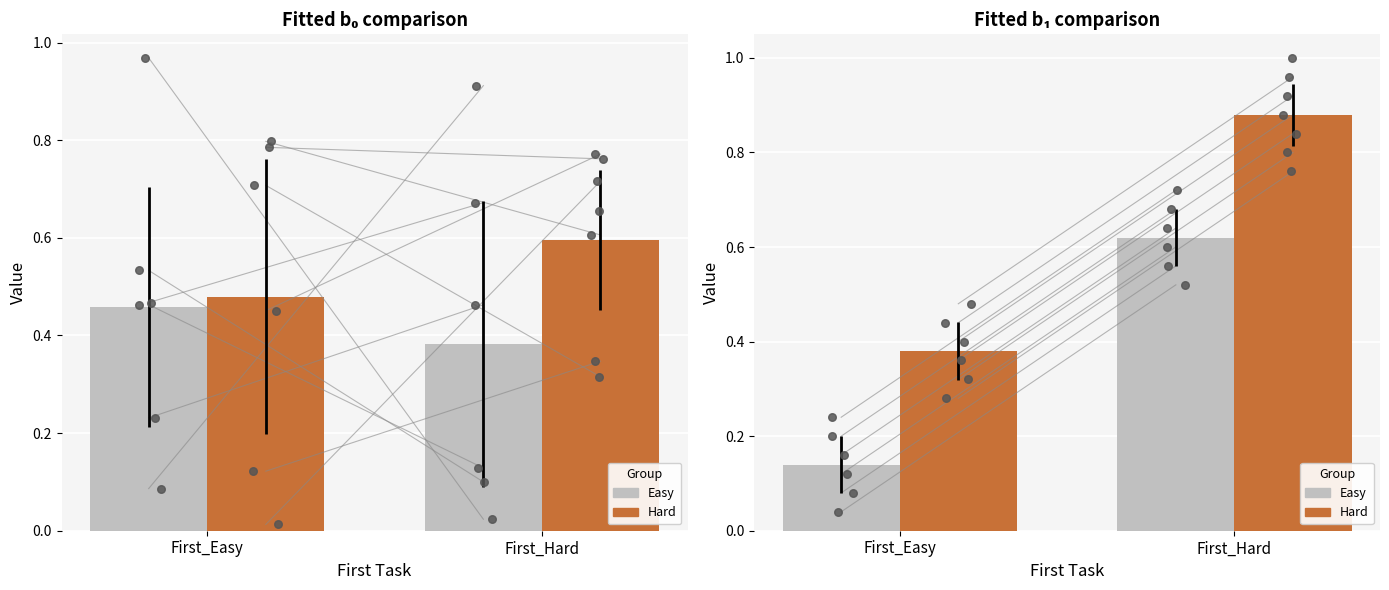

At how many categories does at least one series exceed 0?

2